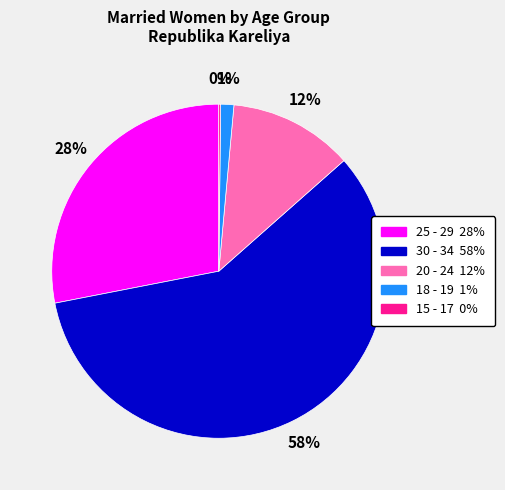

Between 25 - 29 and 30 - 34, which is larger?

30 - 34